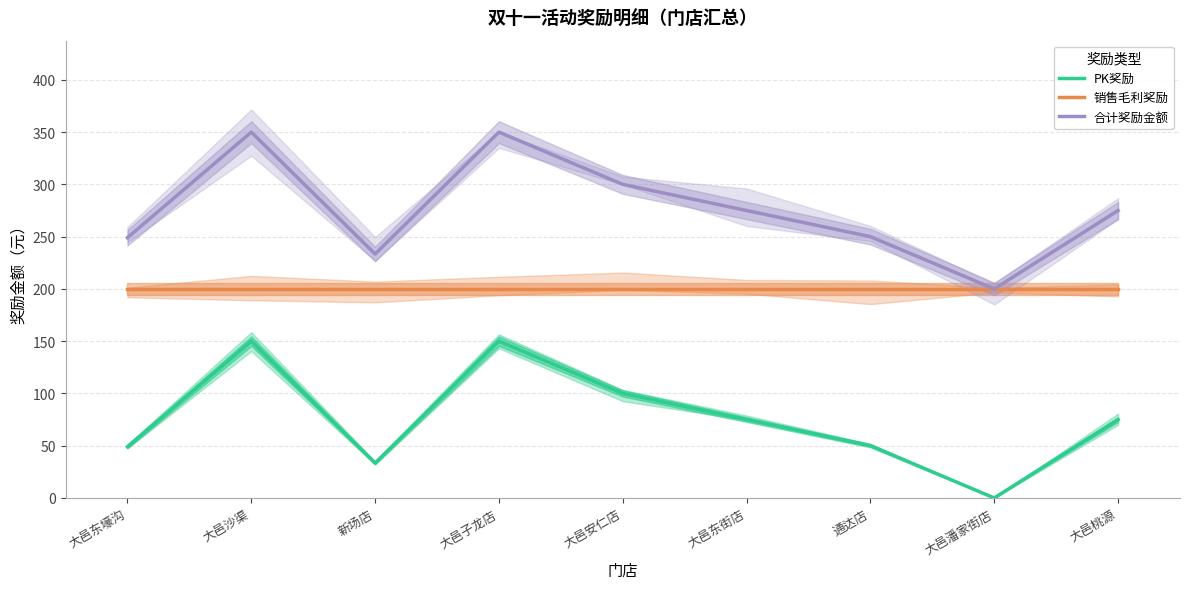

Between 大邑桃源 and 大邑沙渠, which is larger?

大邑沙渠